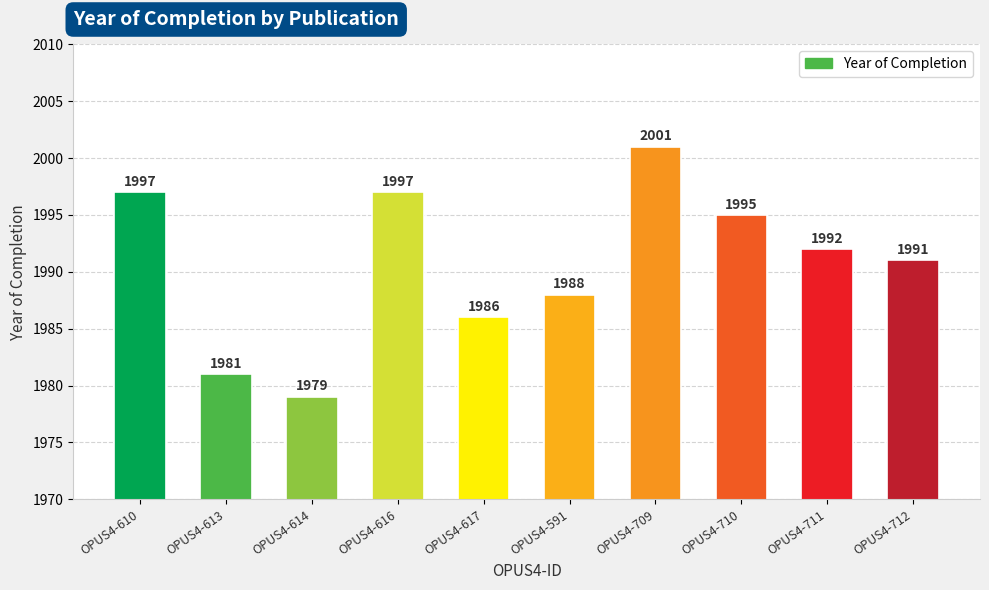

Does the chart contain stacked bars?

No